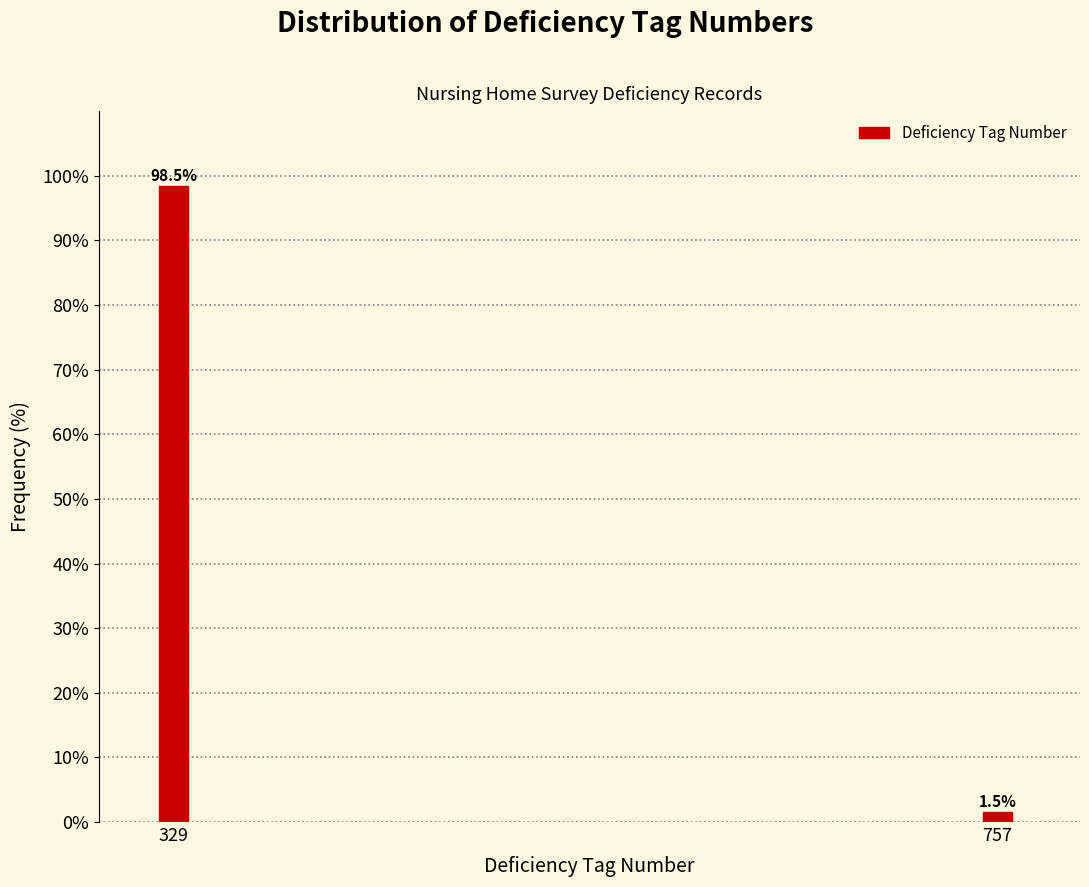

Reading right to left, transcribe all the data shown in this chart.

1.5	98.5